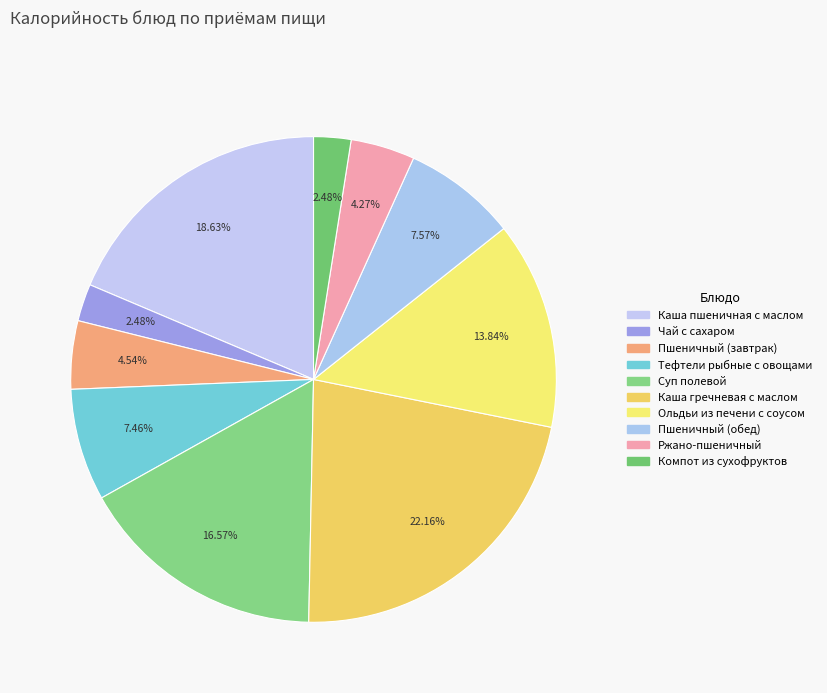

Which slice is the smallest?

Чай с сахаром